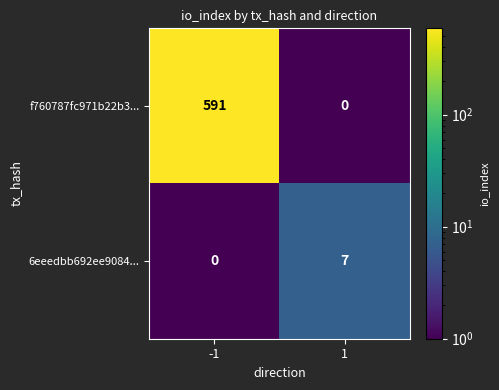

Is it true that f760787fc971b22b3... equals 591 at -1?

True